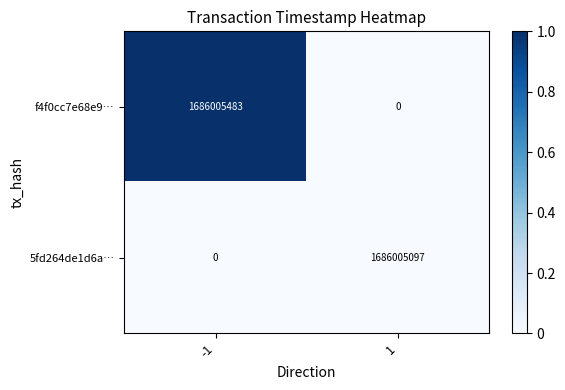

What is the total value across all series at 1?

1686005097